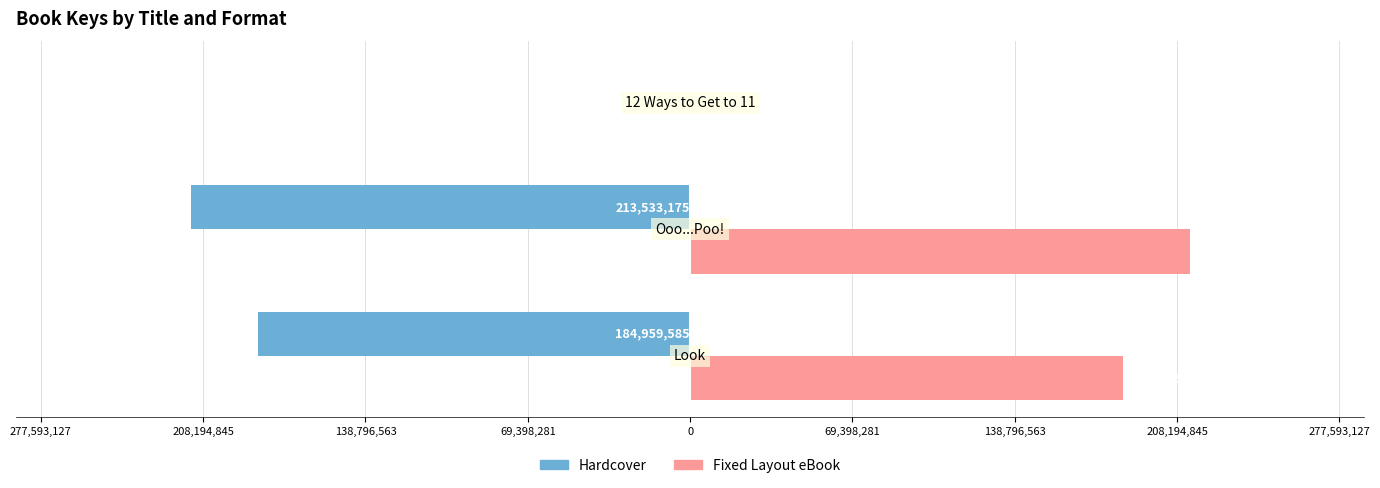

List the series in order of their overall mean, lowest first.

Hardcover, Fixed Layout eBook